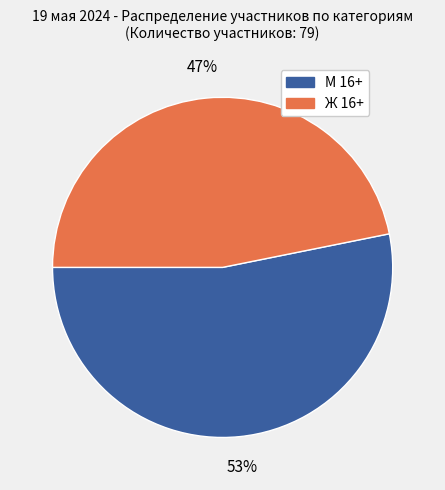

Is there a majority slice in this chart?

Yes